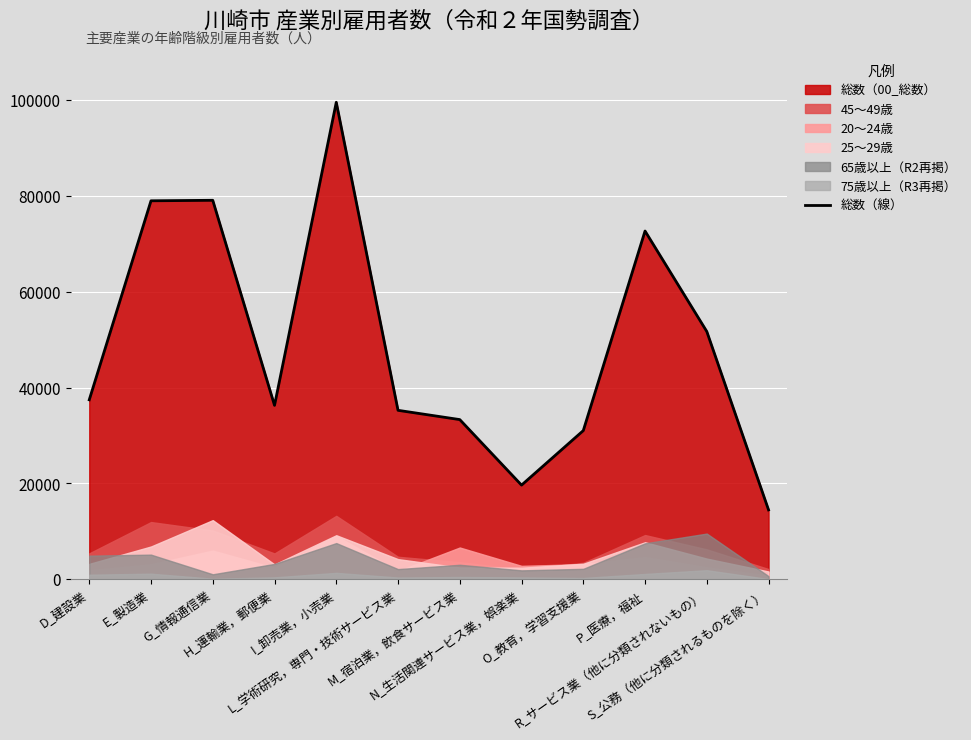

How many values exceed 37454?

5